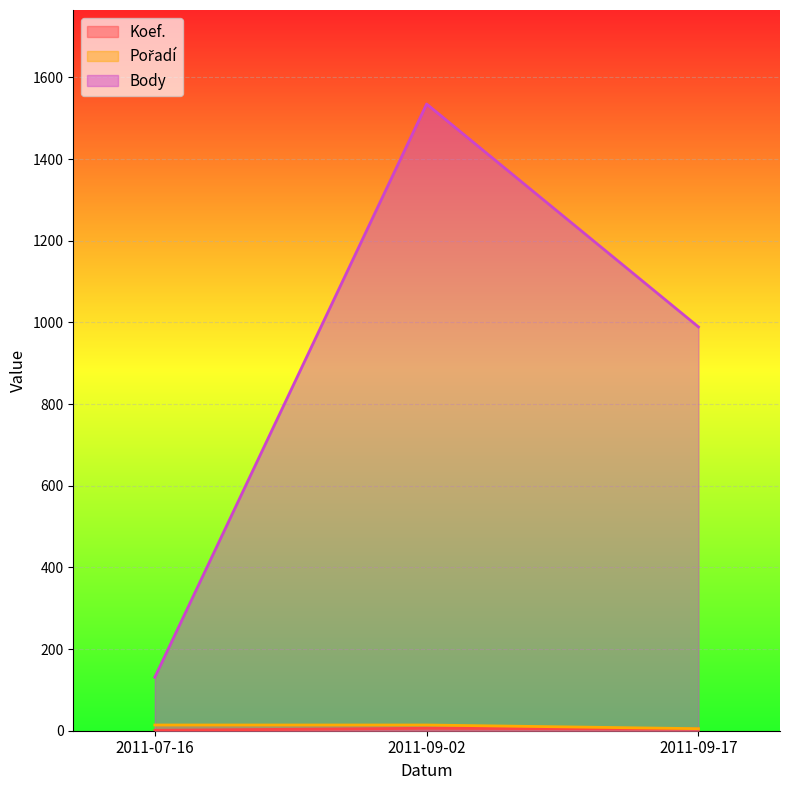

At 2011-07-16, list the series in order from largest to smallest.

Body, Pořadí, Koef.